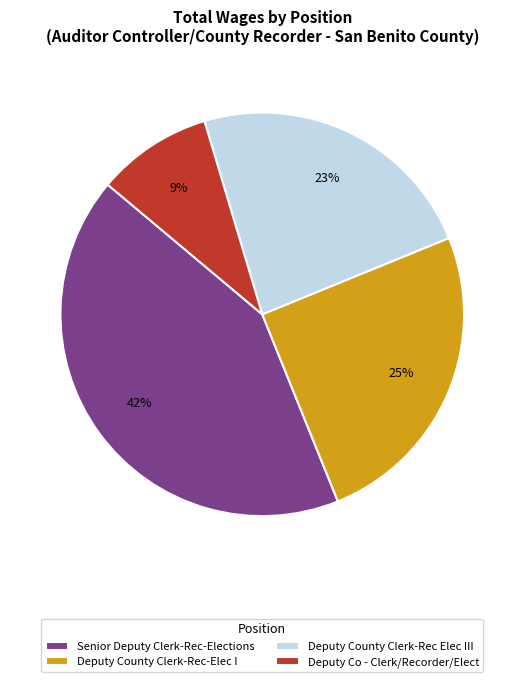

Combined, do Deputy Co - Clerk/Recorder/Elect and Deputy County Clerk-Rec Elec III account for over 50%?

No